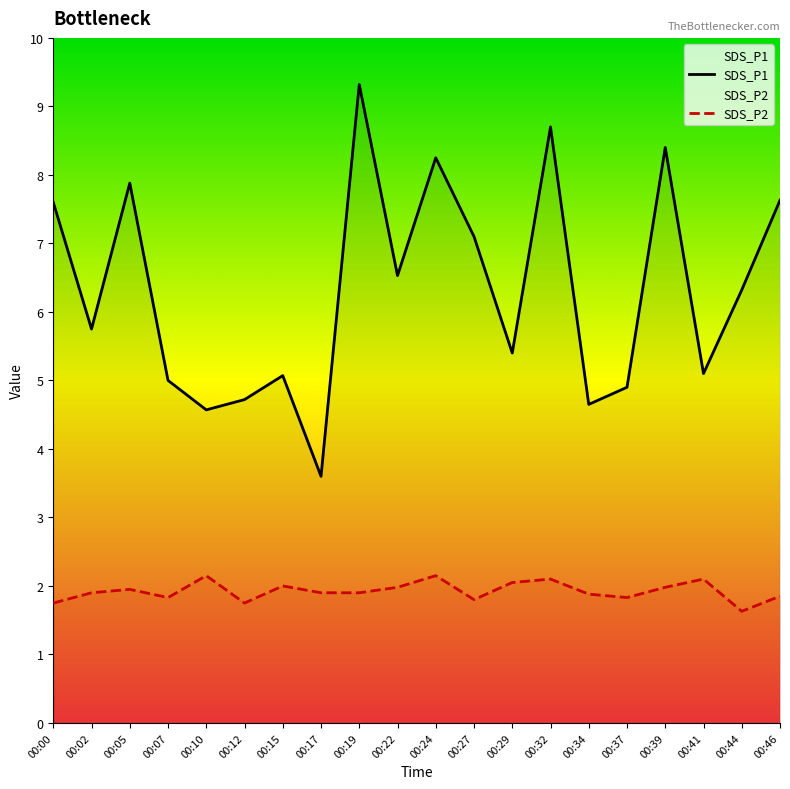

What is the sum of the SDS_P1 values at 00:37 and 00:12?

9.6